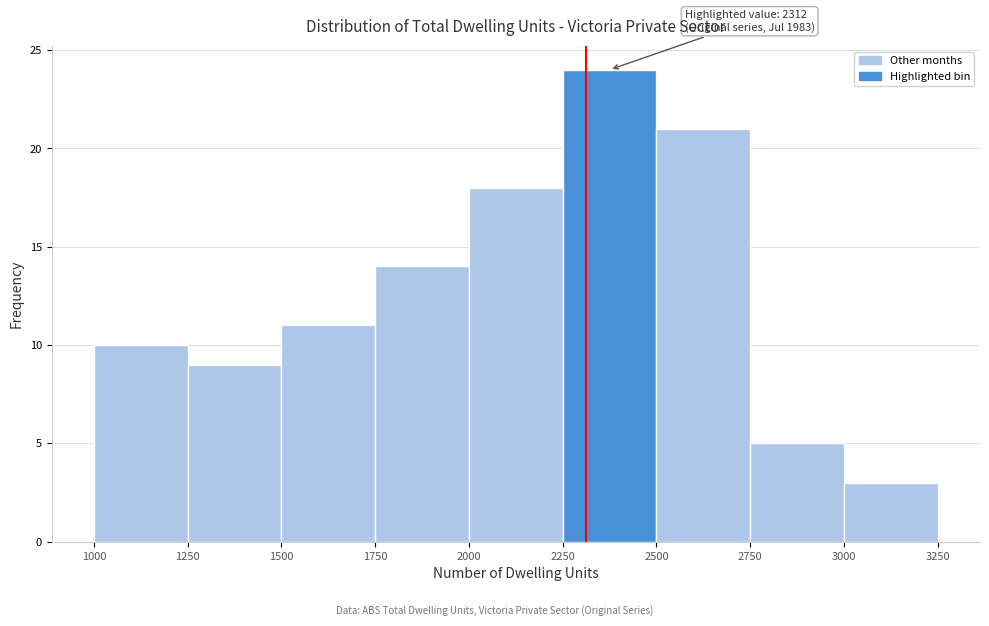

Which range on the x-axis has the tallest bar?

2250 to 2500